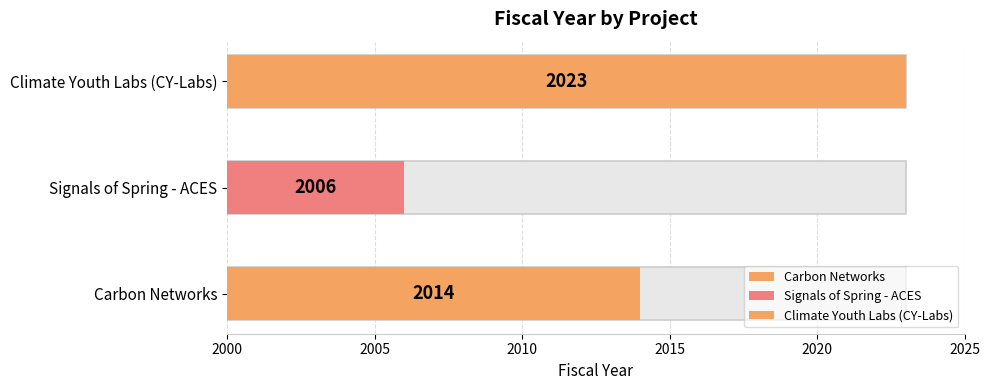

Which category has the lowest value across all series?

Signals of Spring - ACES